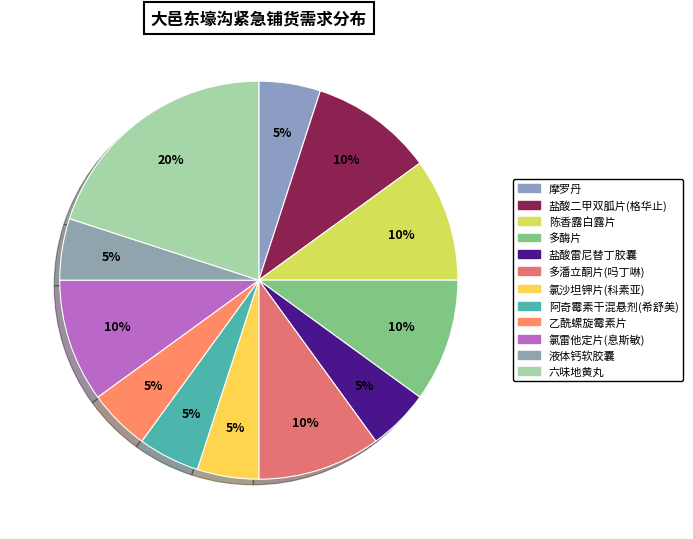

True or false: 乙酰螺旋霉素片 accounts for 5% of the total.

True